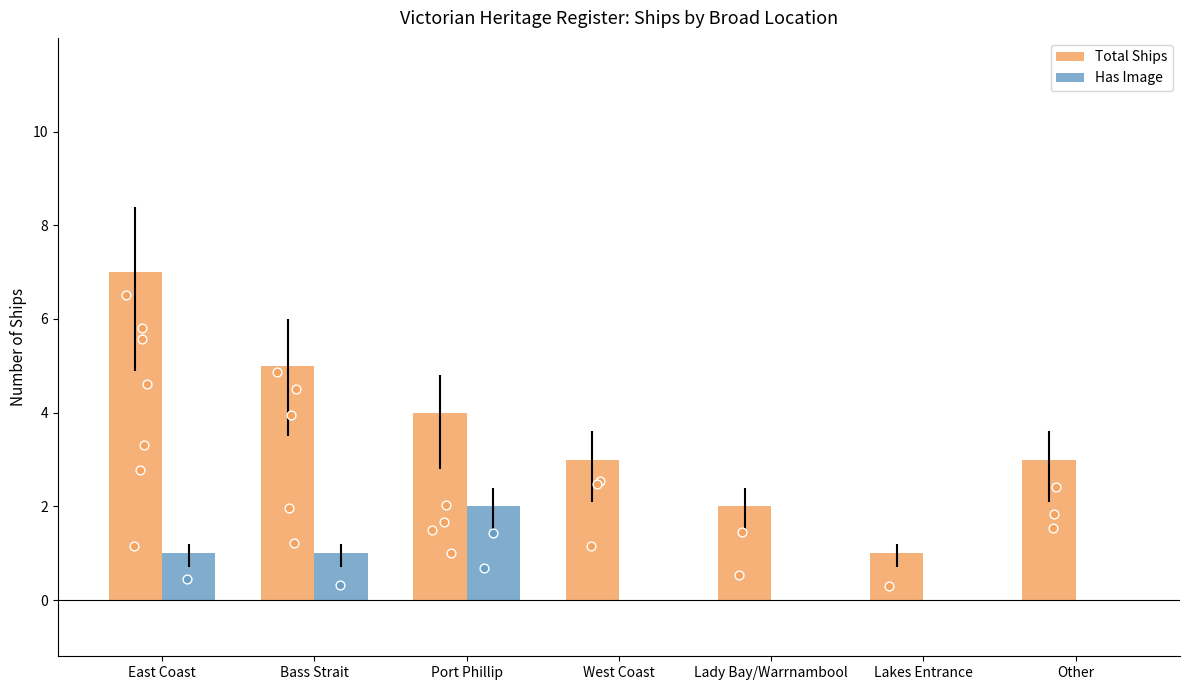

Which series reaches the minimum Y coordinate?

Has Image